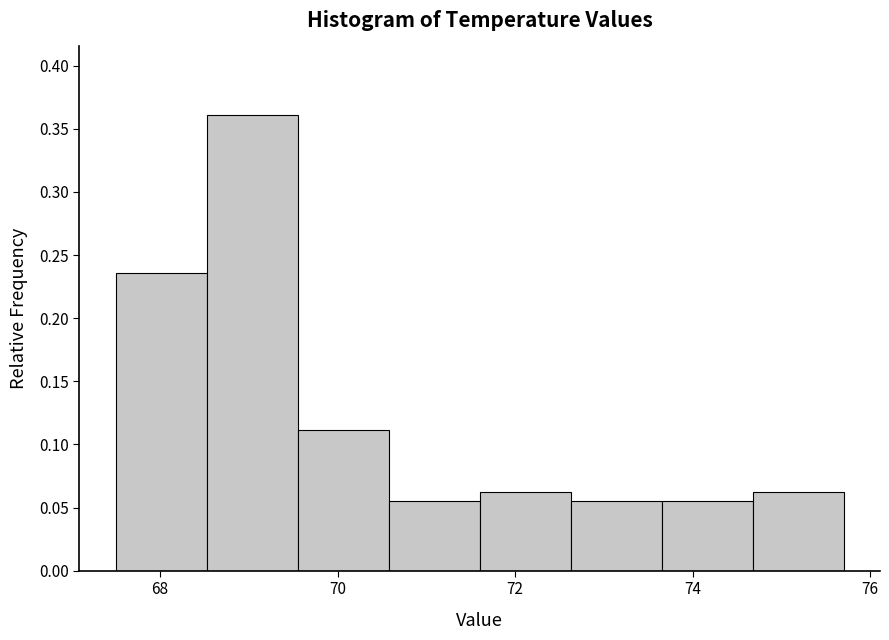

Reading left to right, list every bar in this chart as the range it spans on the x-axis followed by its height. Neither the bar edges nor the heights are printed on the chart, so give them approximately, as read against the axes.

67.6 to 68.6: 0.235
68.6 to 69.6: 0.360
69.6 to 70.6: 0.110
70.6 to 71.6: 0.055
71.6 to 72.6: 0.065
72.6 to 73.6: 0.055
73.6 to 74.6: 0.055
74.6 to 75.8: 0.065